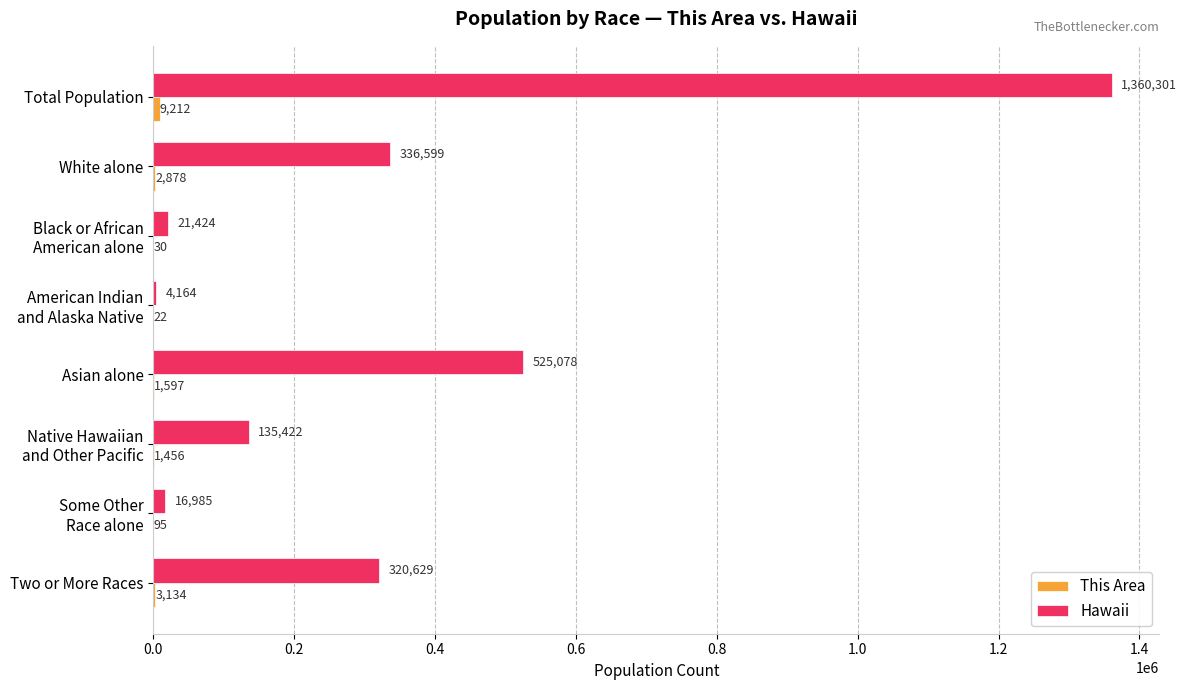

Is it true that Hawaii equals 309369 at Asian alone?

False